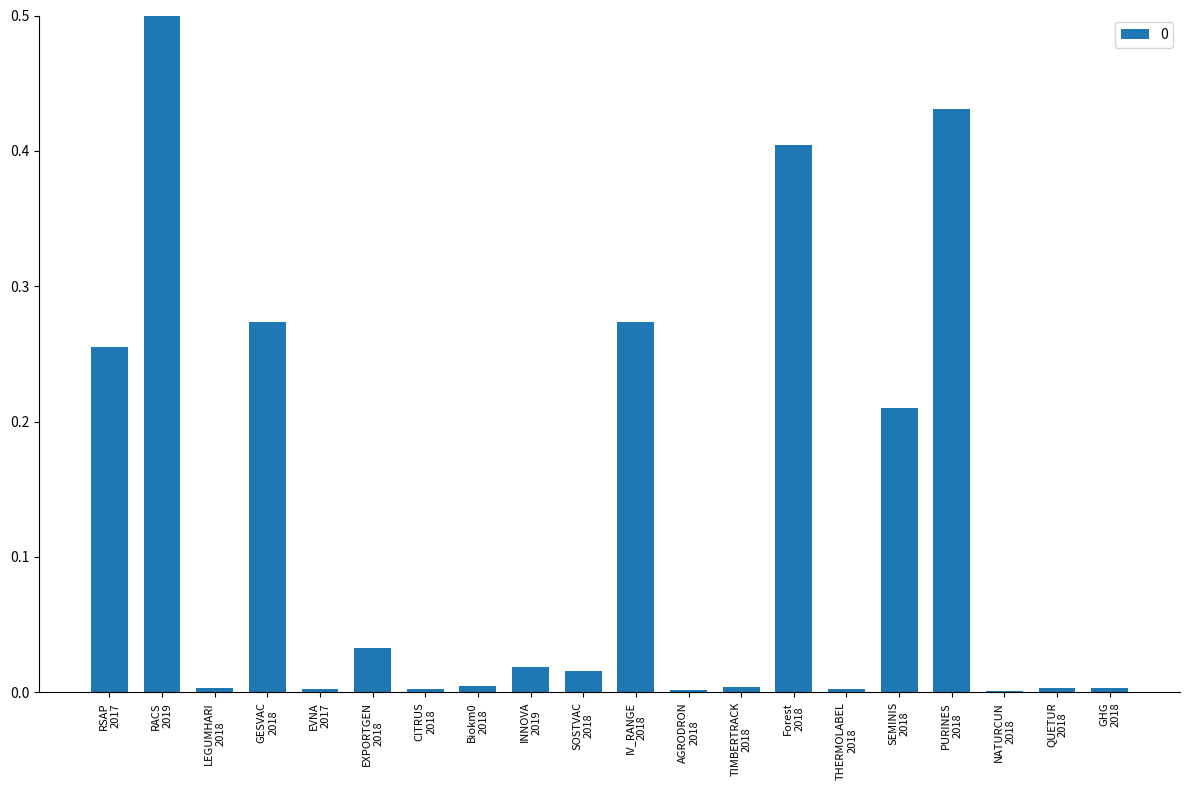

Are the bars horizontal?

No